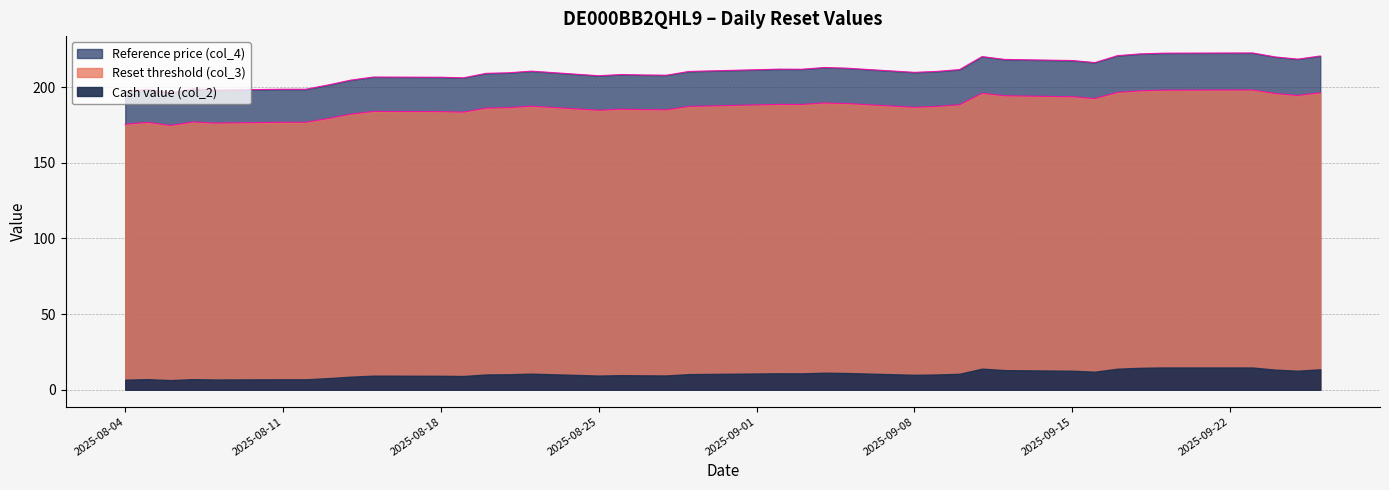

What is the difference between the Reset threshold (col_3) values at 2025-09-24 and 2025-08-11?

19.0